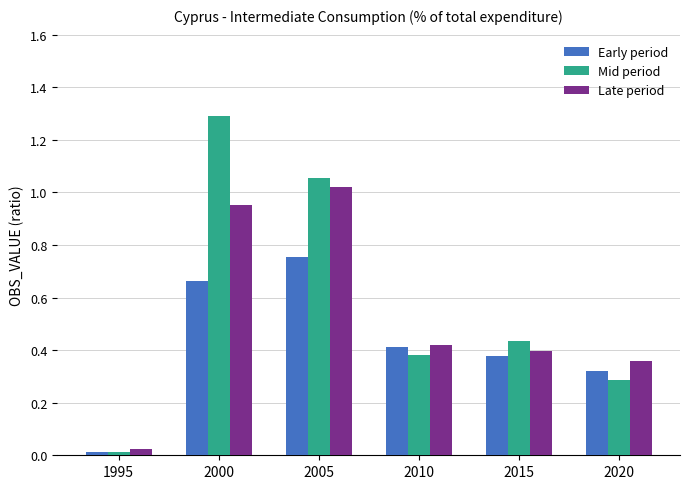

At which category is the sum across all series the highest?

2000